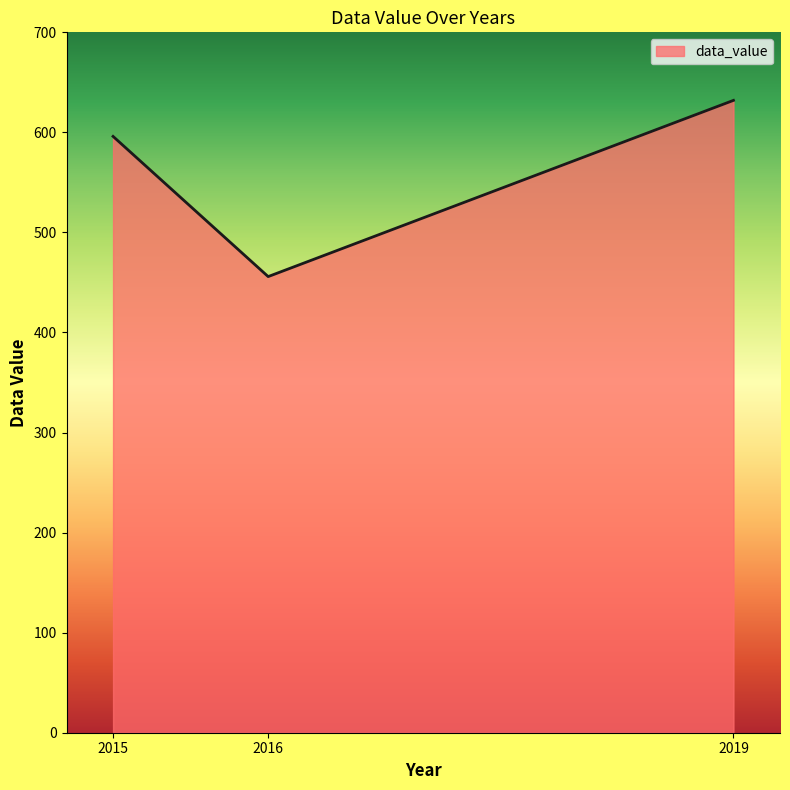

What is the change in value from 2015 to 2019?

+36.0